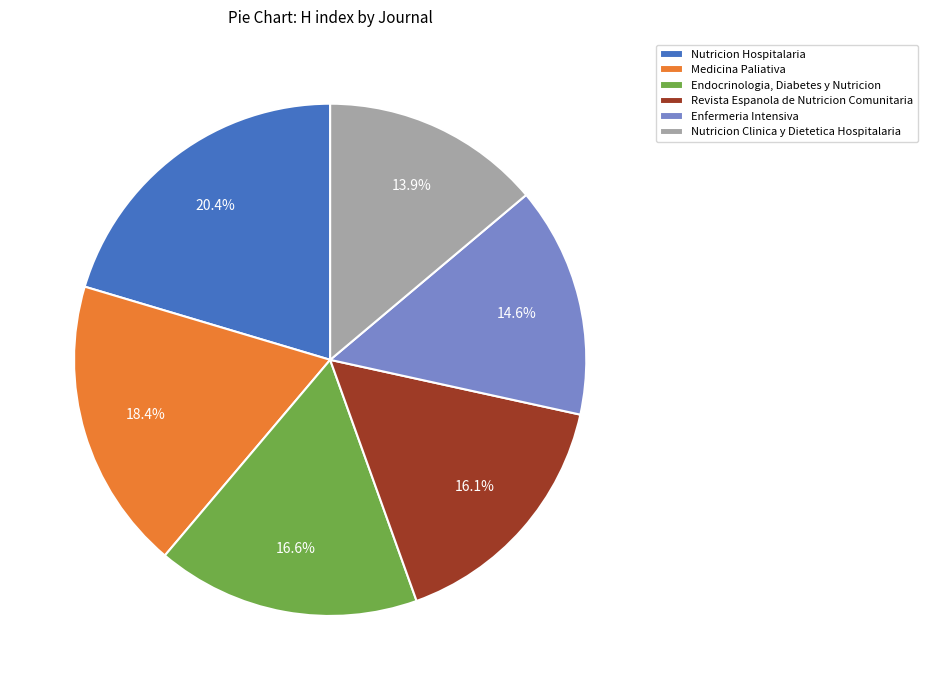

True or false: Endocrinologia, Diabetes y Nutricion accounts for 17% of the total.

True